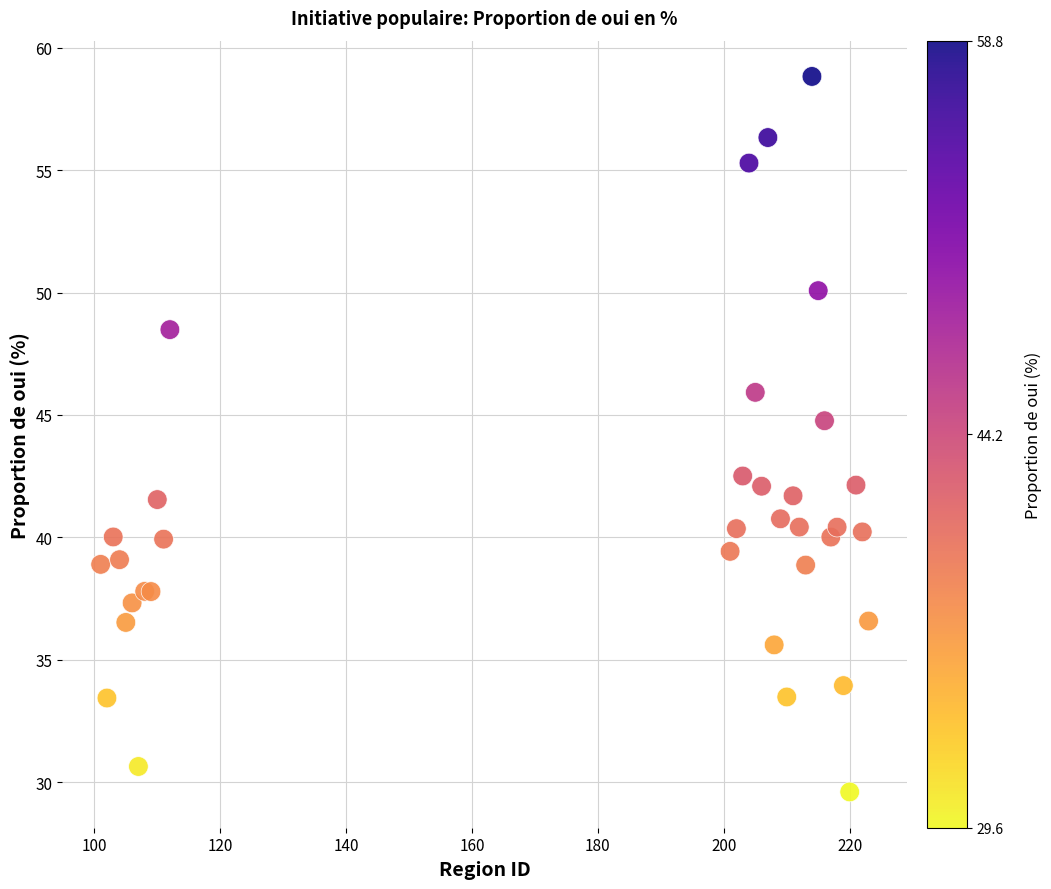

What Y value in the scatter plot is closest to 44?

44.8